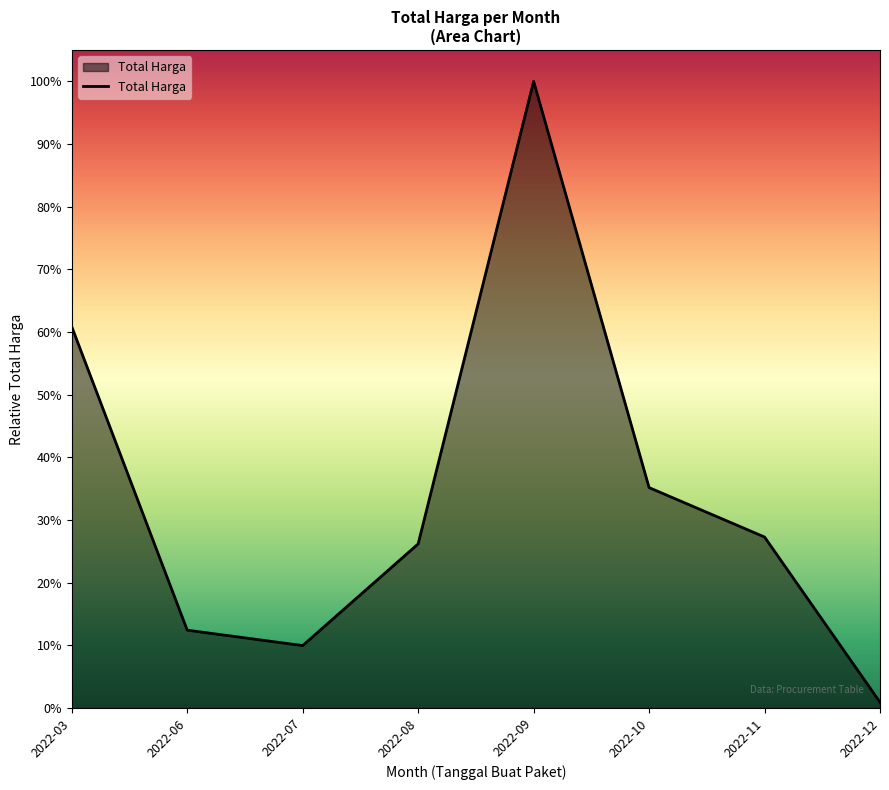

Does the chart have visible grid lines?

No